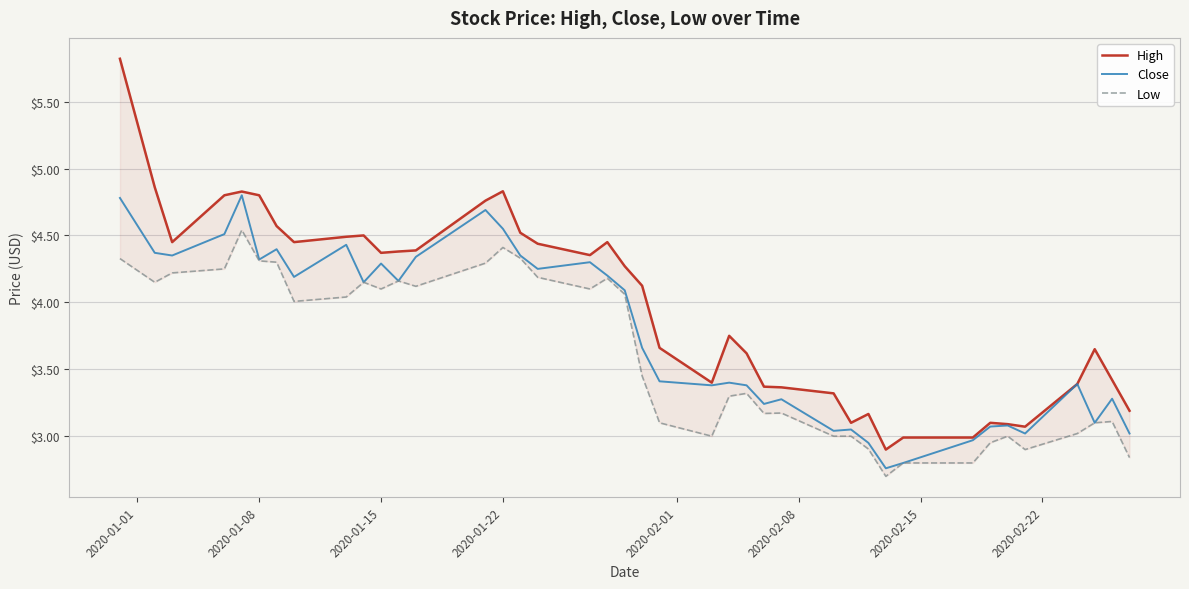

What is the highest value of the Close series?

4.8